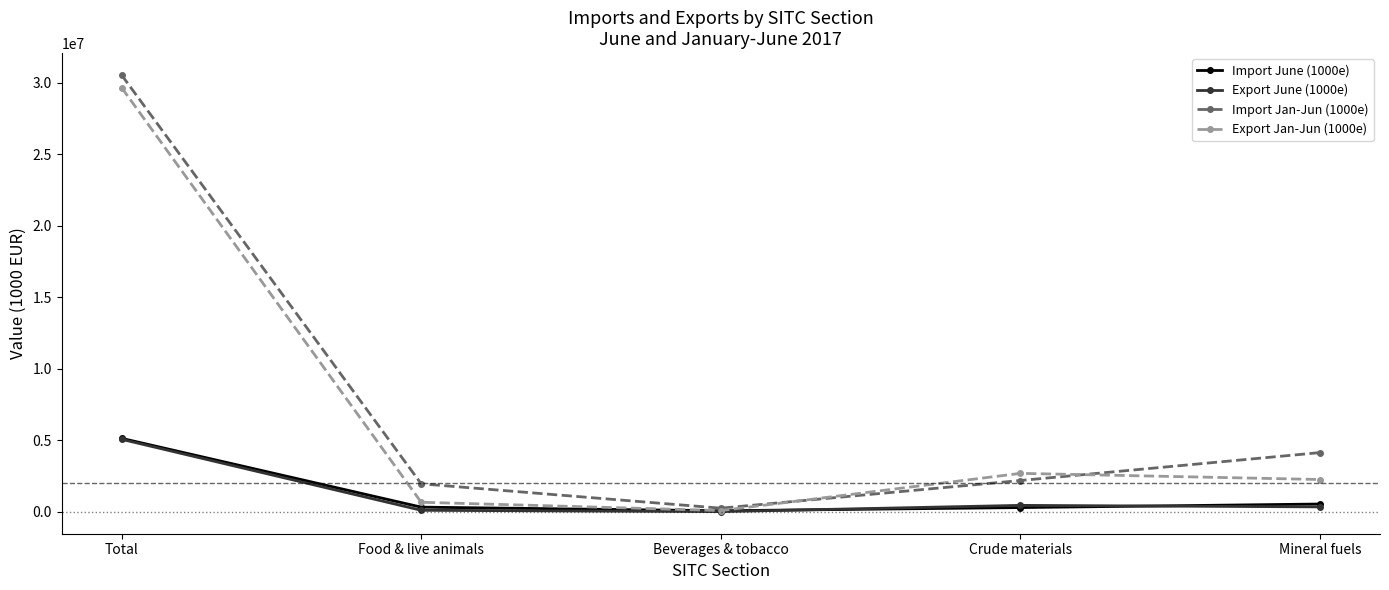

What is the difference between the maximum and second lowest values in the Export June (1000e) series?

4961465